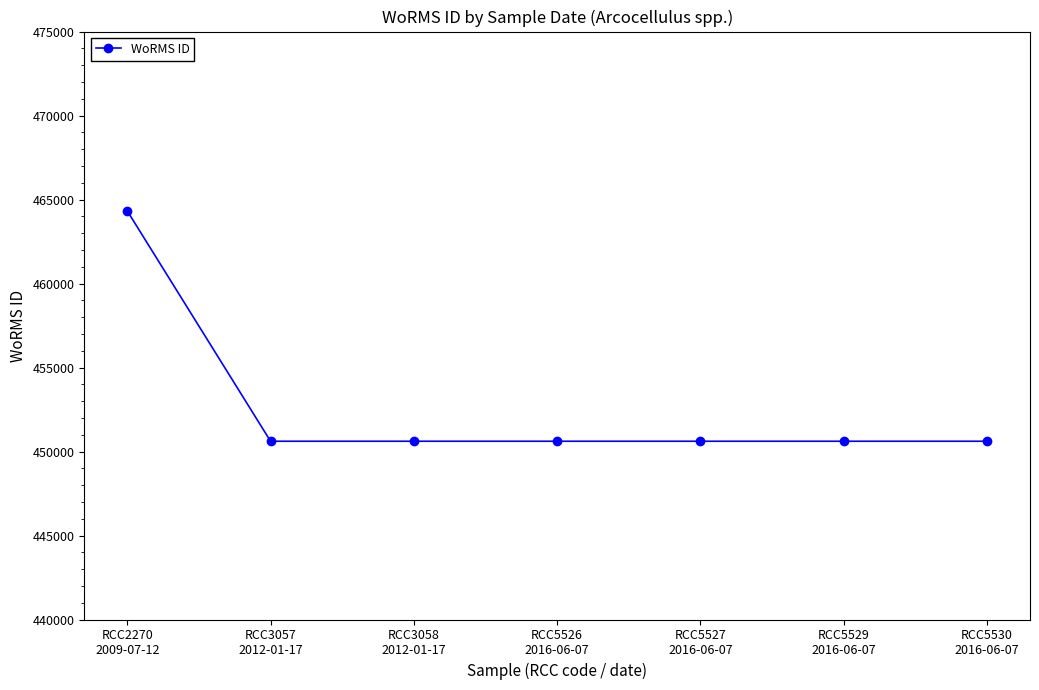

What is the maximum value shown in the chart?

464322